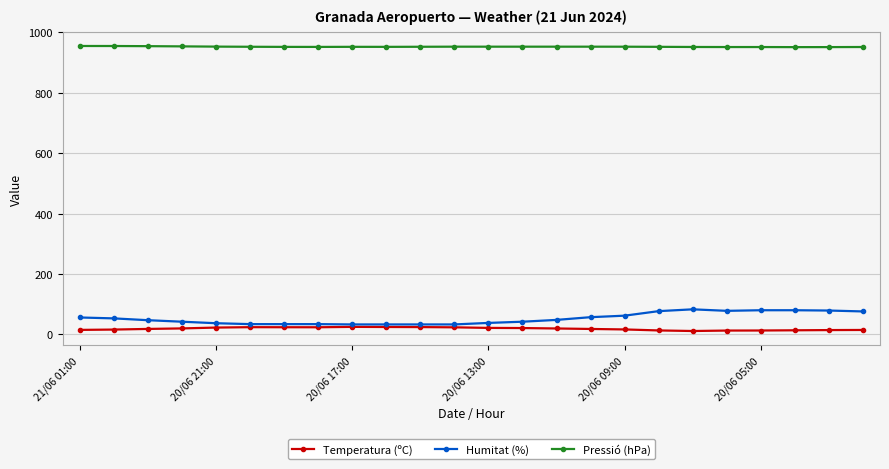

True or false: Pressió (hPa) and Temperatura (ºC) cross at least once.

False